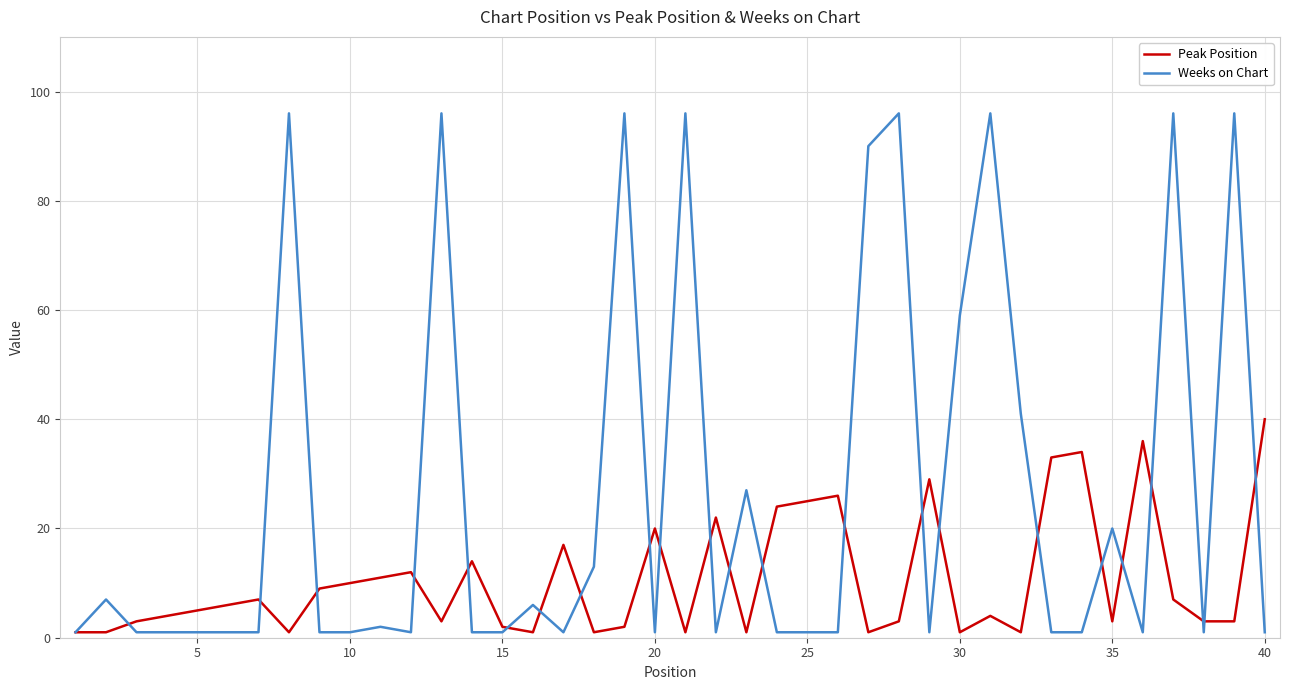

Which series has the largest total across all categories?

Weeks on Chart